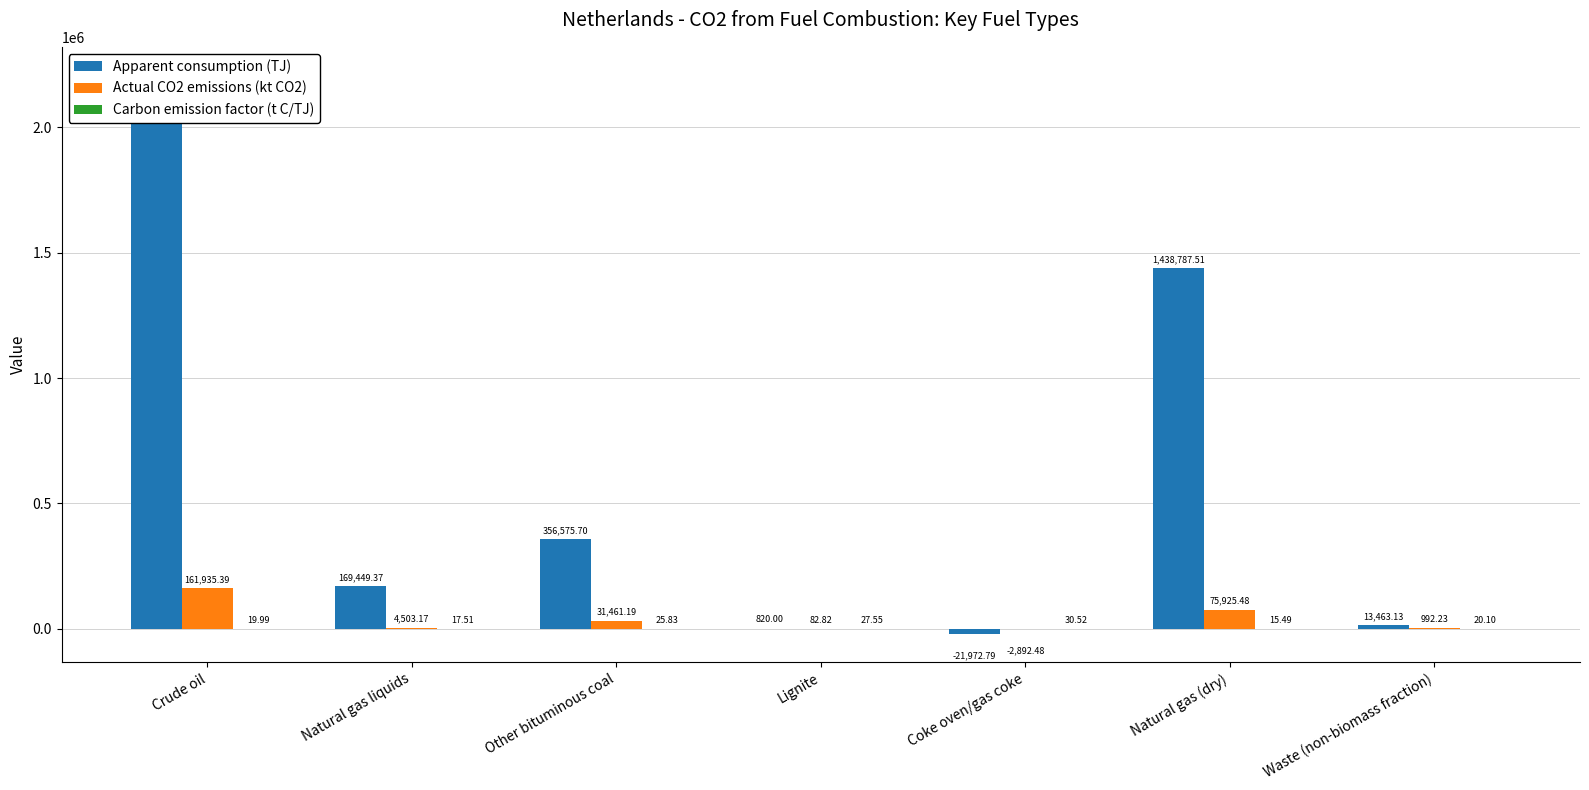

Which has a higher value, Natural gas (dry) or Lignite?

Natural gas (dry)